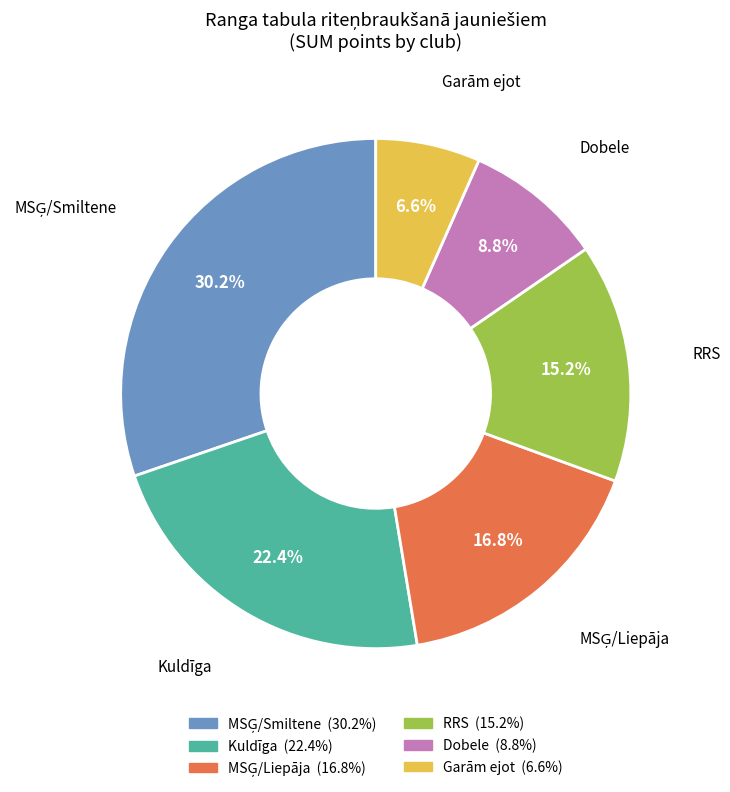

What is the smallest slice in the pie chart?

Garām ejot